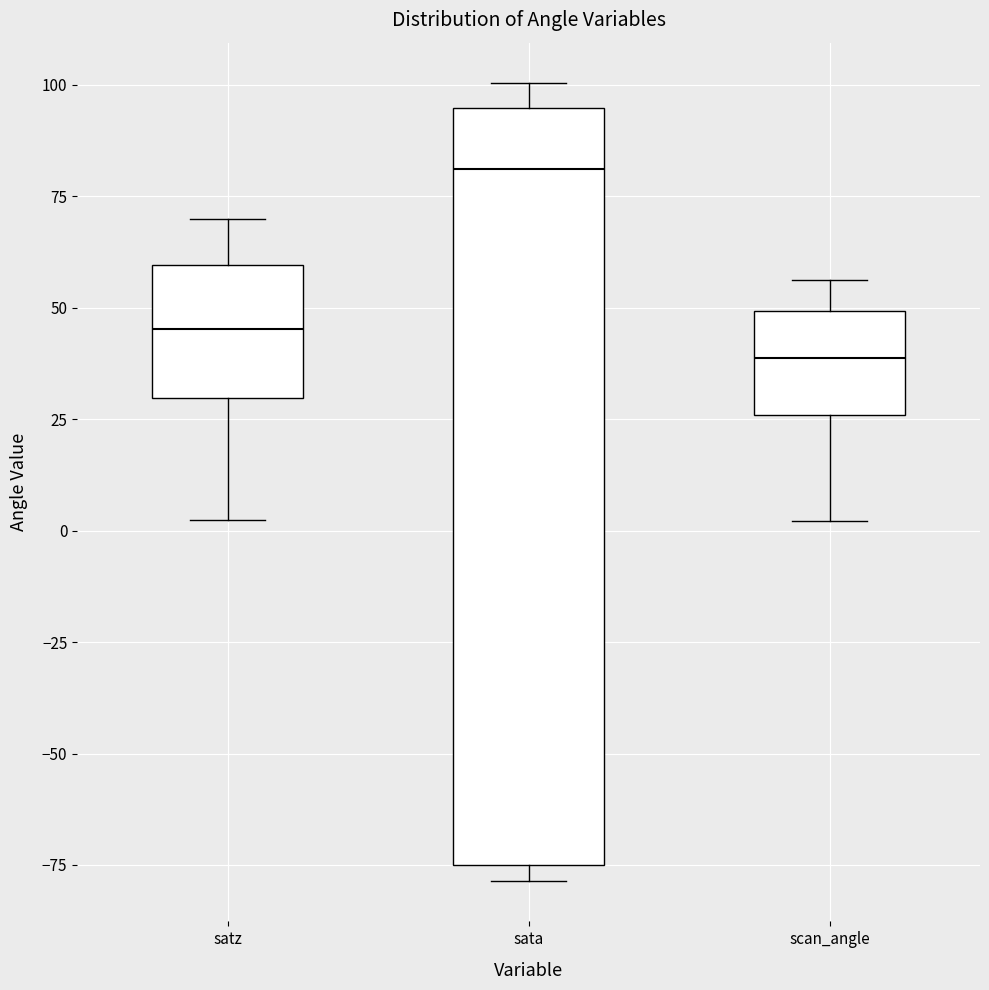

Comparing the boxes themselves (not the whiskers), which one is the tallest?

sata